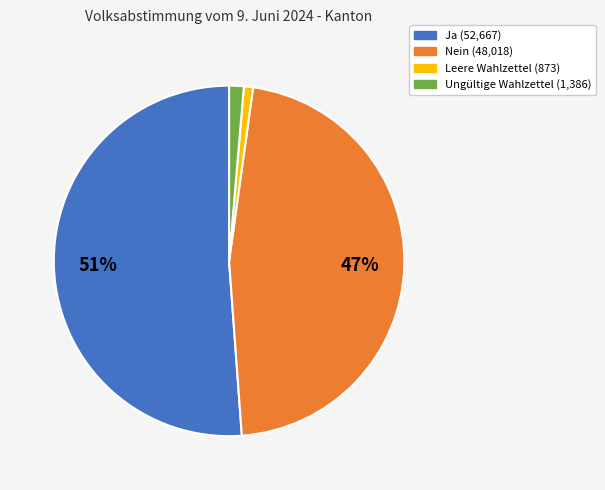

To the nearest percent, what percentage of the pie is Nein?

47%